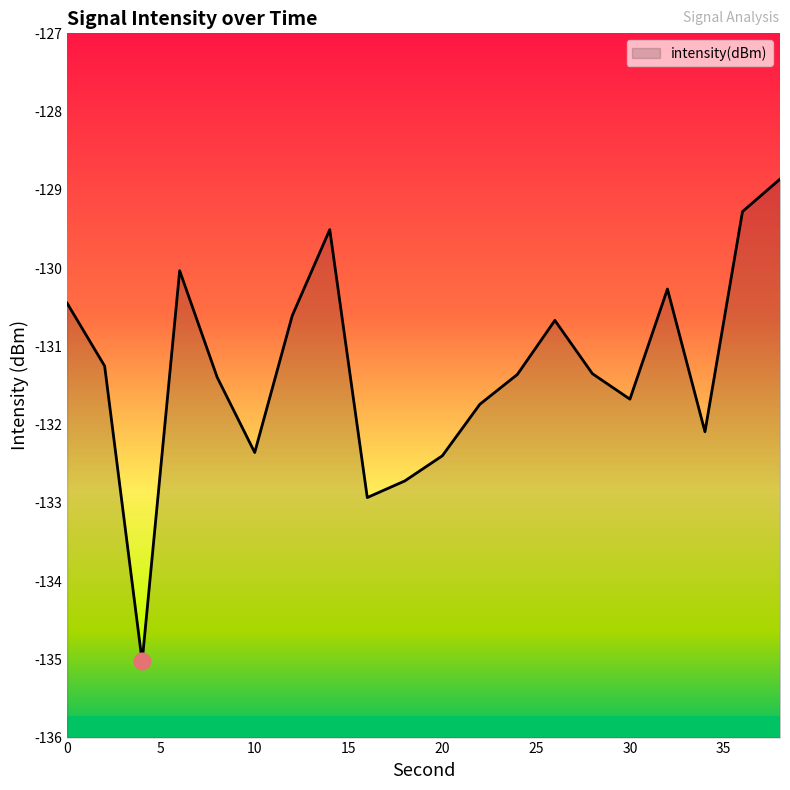

Reading left to right, list all the values displayed in this chart.

-130.4	-131.3	-135.0	-130.0	-131.4	-132.4	-130.6	-129.5	-132.9	-132.7	-132.4	-131.7	-131.4	-130.7	-131.3	-131.7	-130.3	-132.1	-129.3	-128.9